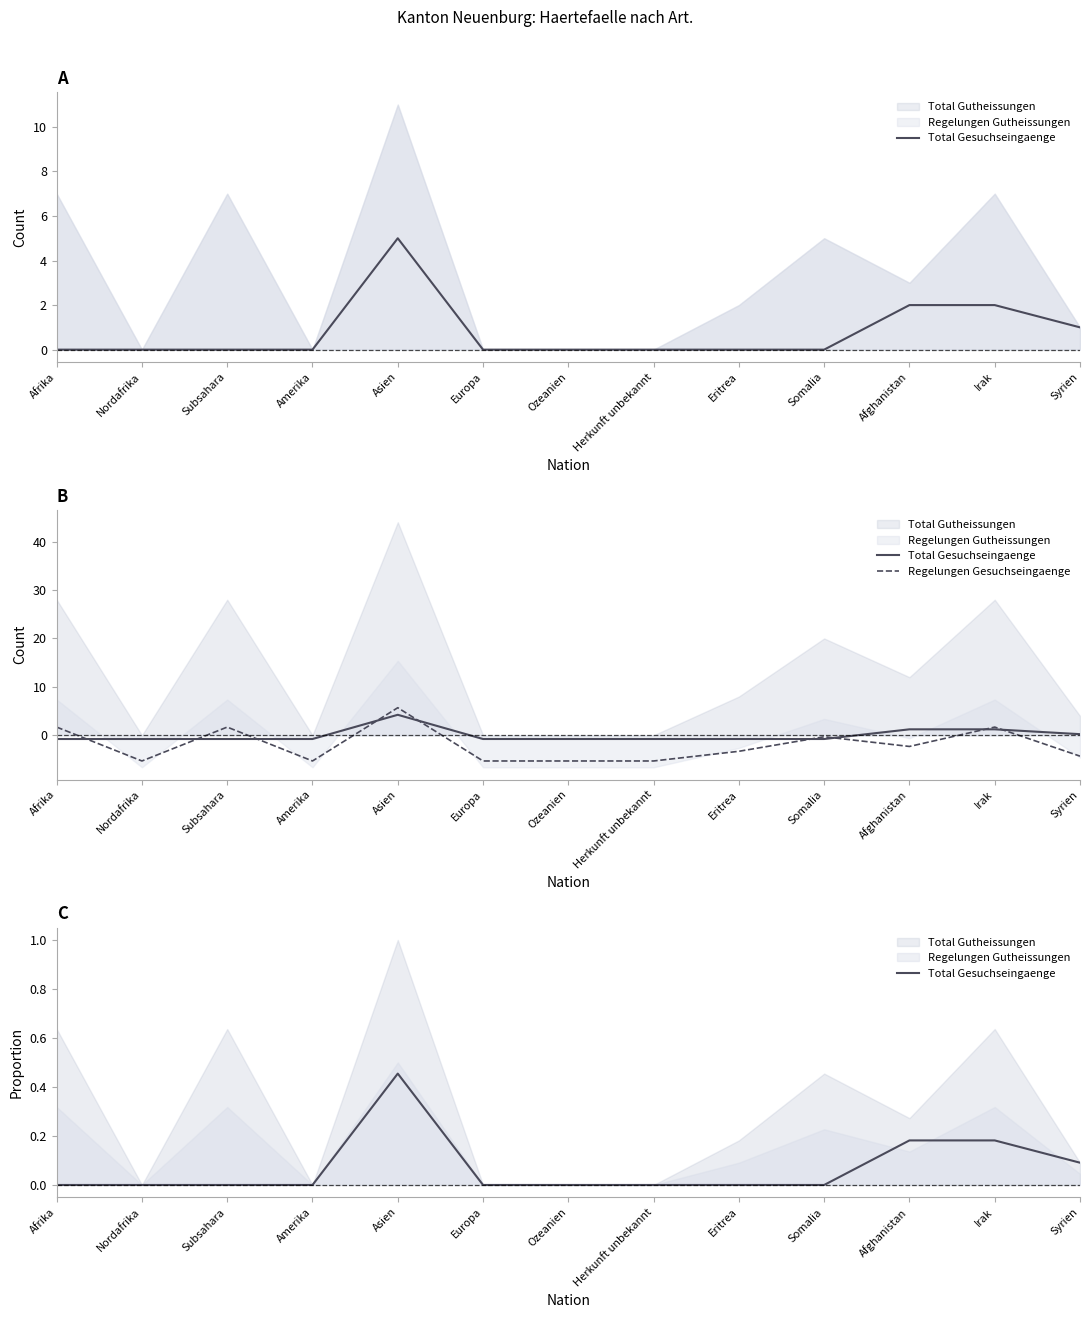

True or false: Regelungen Gesuchseingaenge and Total Gesuchseingaenge intersect in this chart.

True